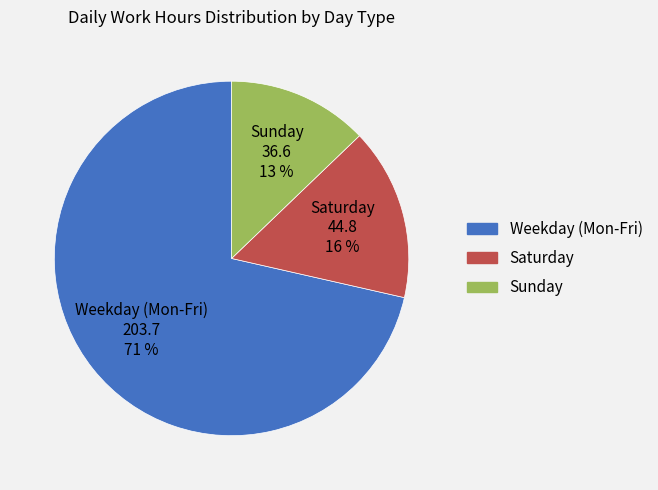

Is there a majority slice in this chart?

Yes